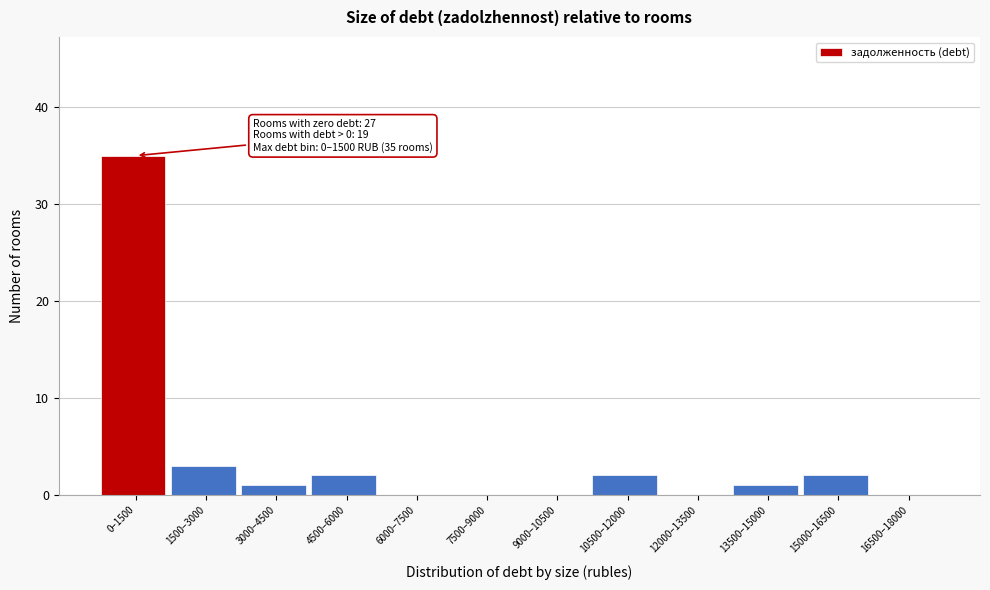

Reading left to right, list all the values displayed in this chart.

0–1500=35	1500–3000=3	3000–4500=1	4500–6000=2	6000–7500=0	7500–9000=0	9000–10500=0	10500–12000=2	12000–13500=0	13500–15000=1	15000–16500=2	16500–18000=0